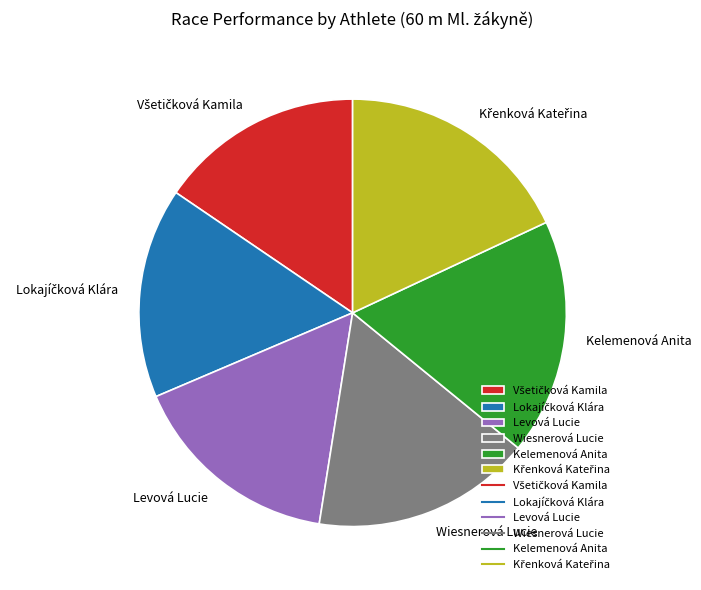

Combined, do Wiesnerová Lucie and Levová Lucie account for over 50%?

No